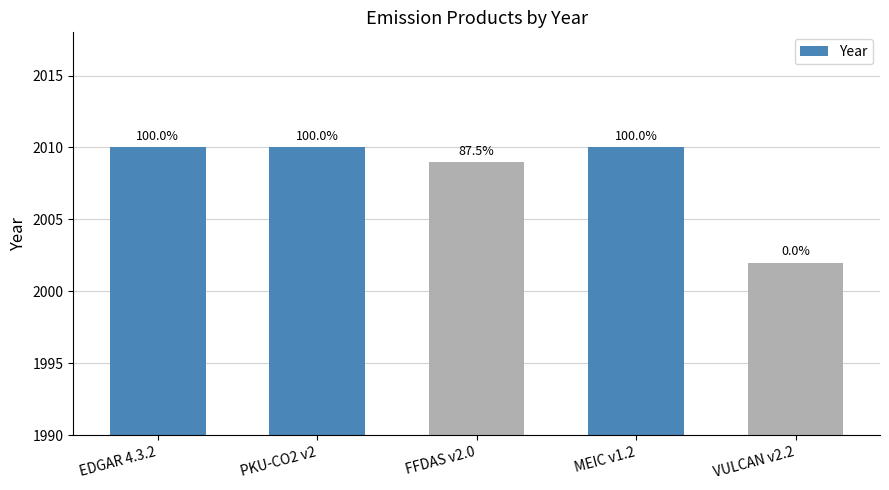

Approximately how many times larger is the value at PKU-CO2 v2 compared to EDGAR 4.3.2?

1.0